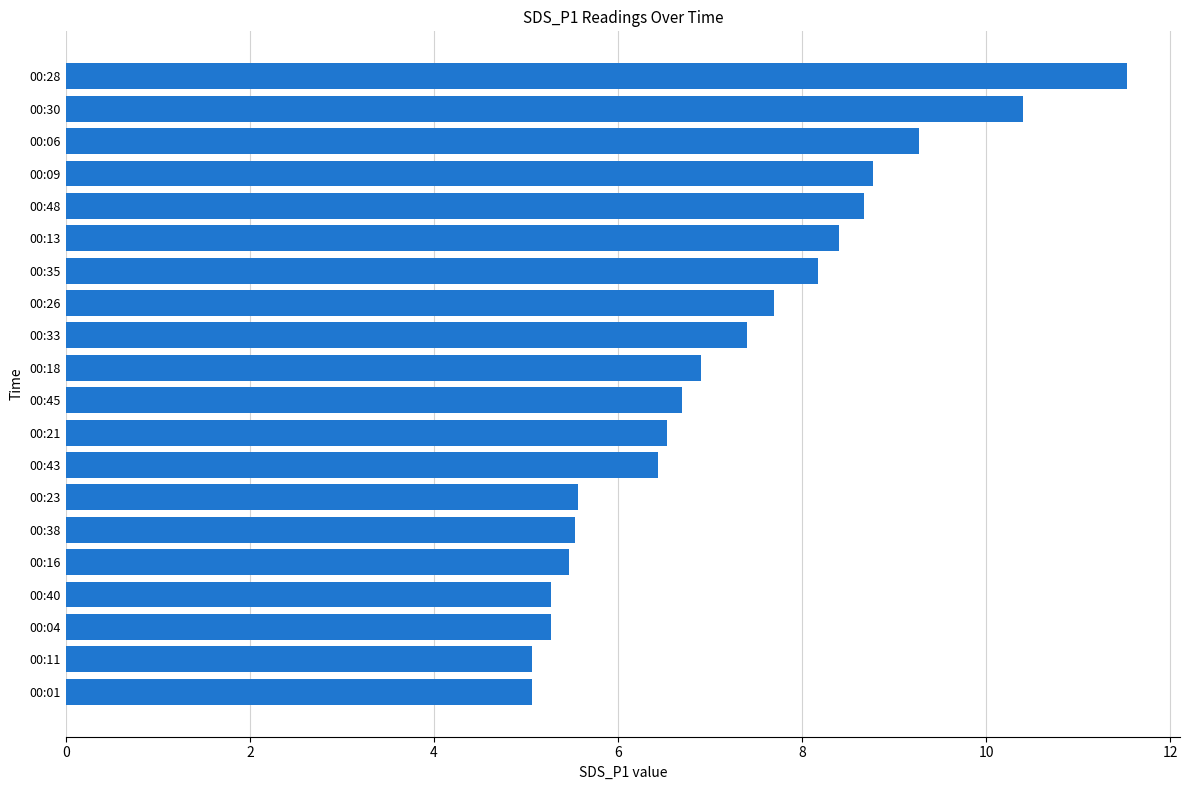

What is the sum of all values?

144.1